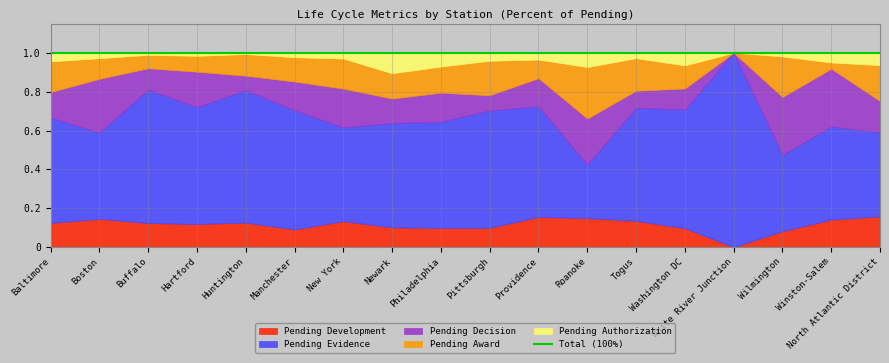

What is the total value across all series at Boston?

1.0